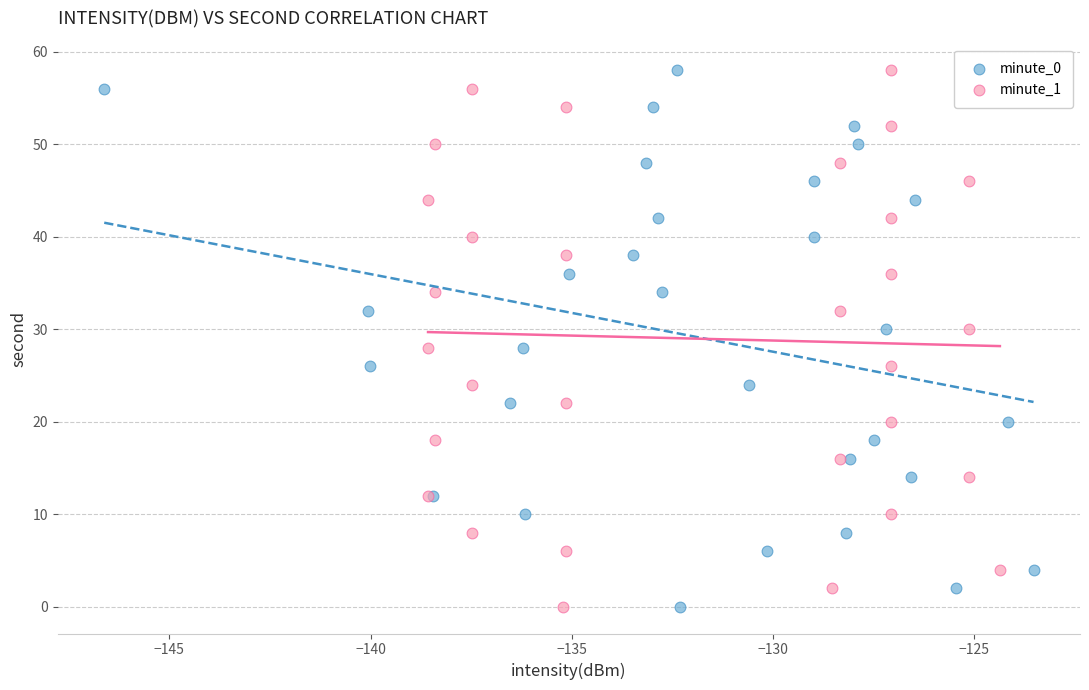

What are all the series names shown in the legend?

minute_0, minute_1